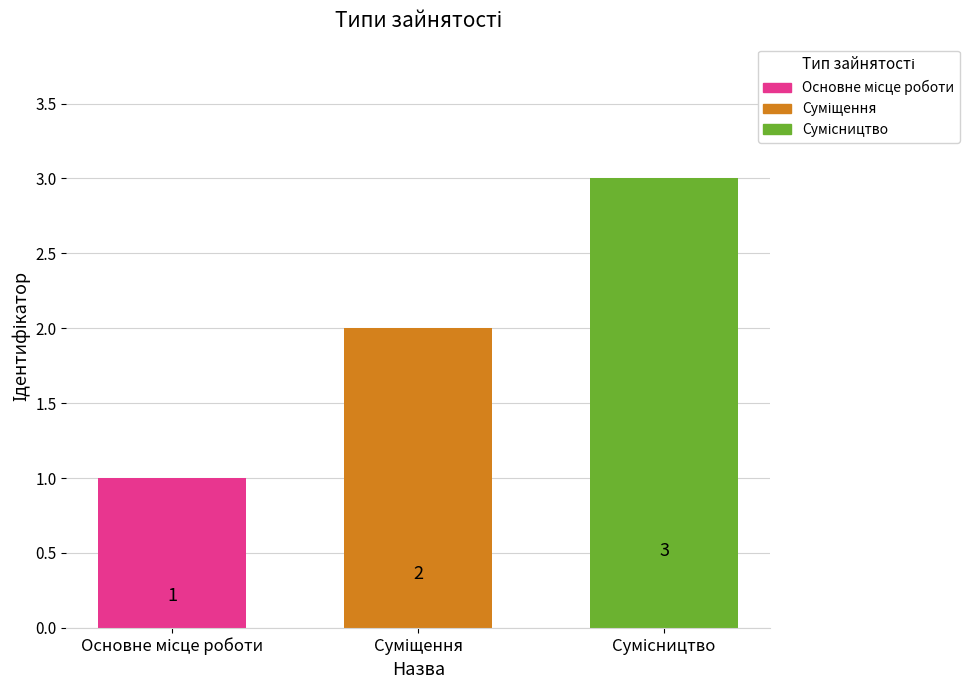

What is the maximum value shown in the chart?

3